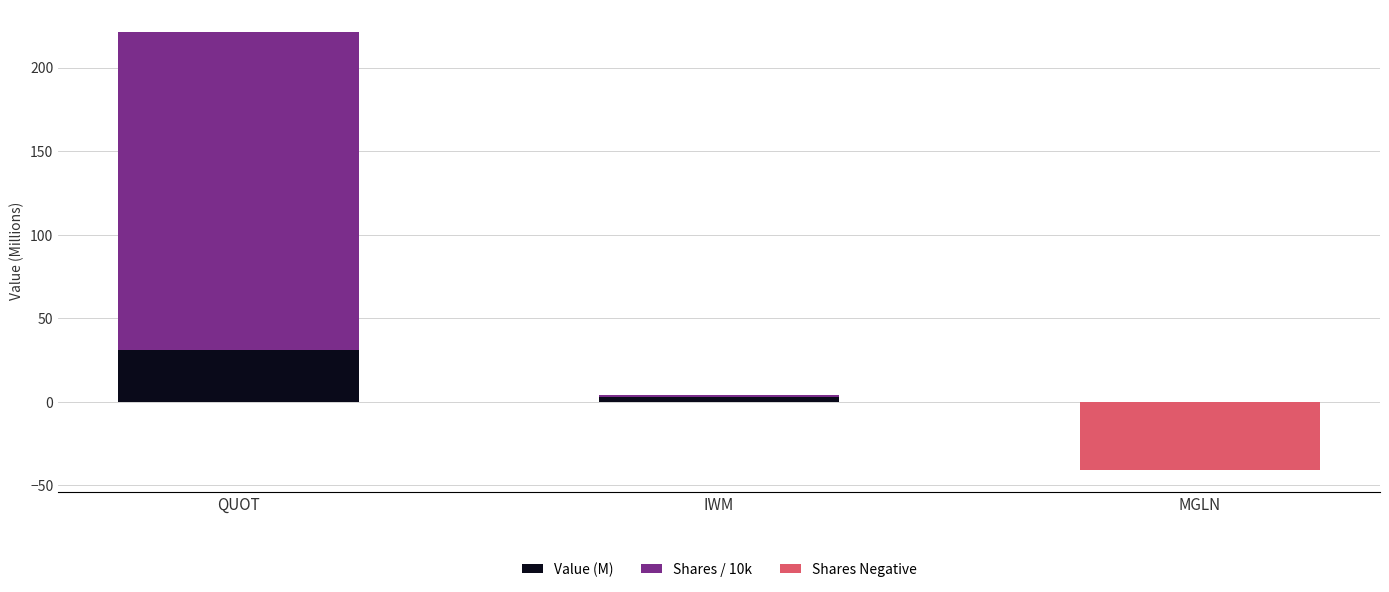

What is the greatest value displayed?

190.4